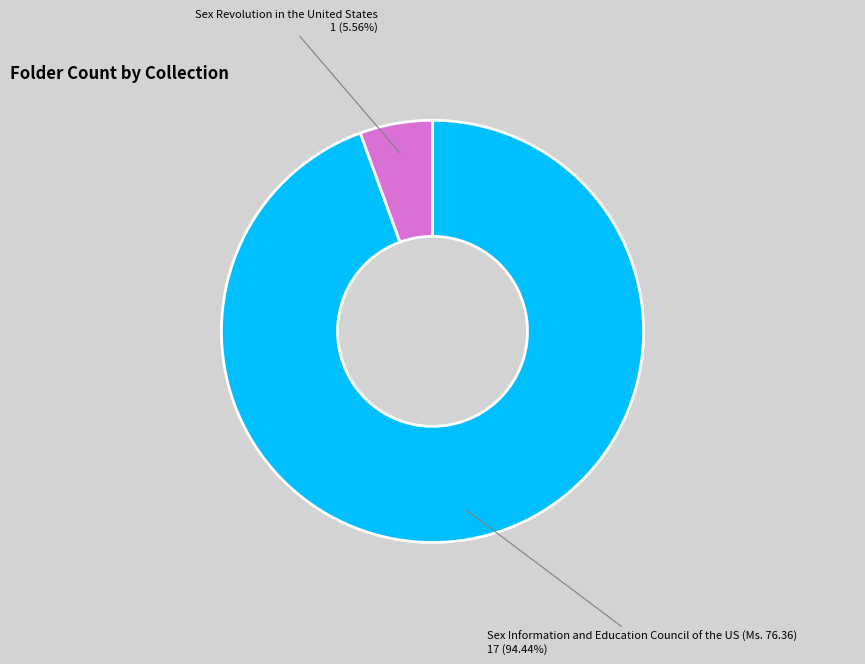

Does any single category account for the majority?

Yes